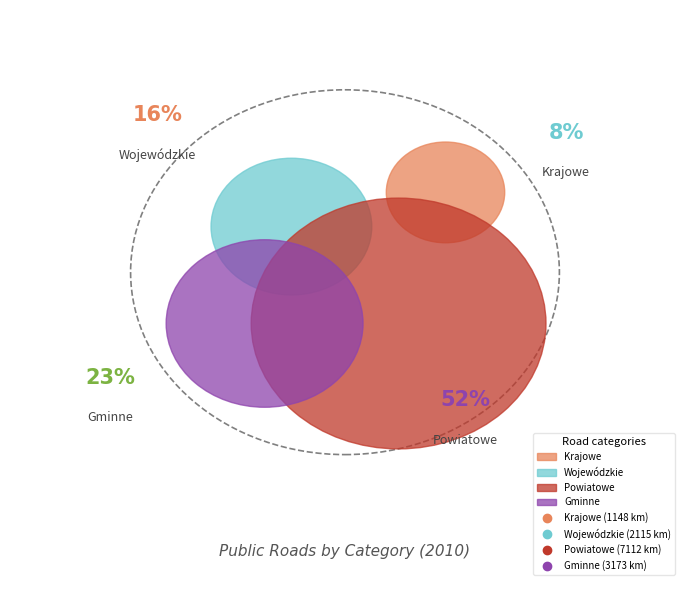

Which category has the biggest portion of the pie?

Powiatowe